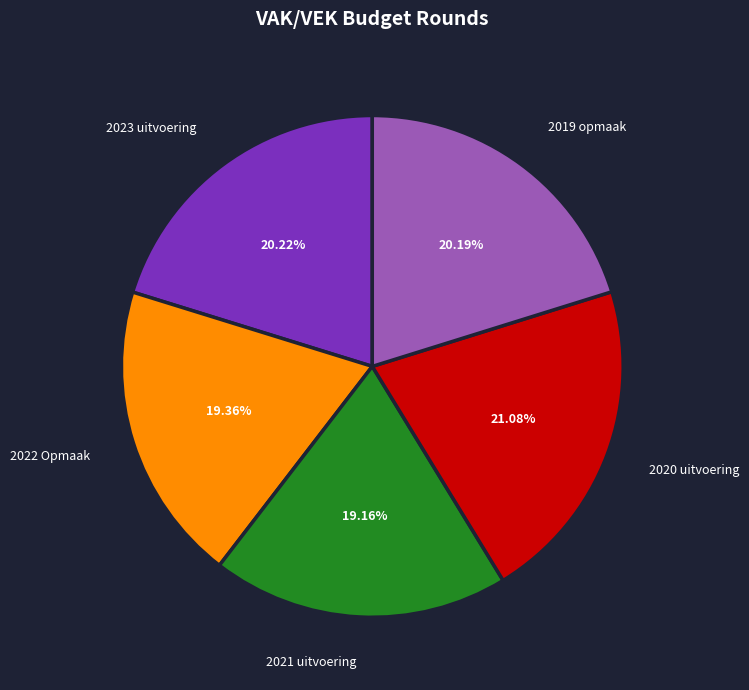

How much of the chart is everything except 2023 uitvoering?

79.8%